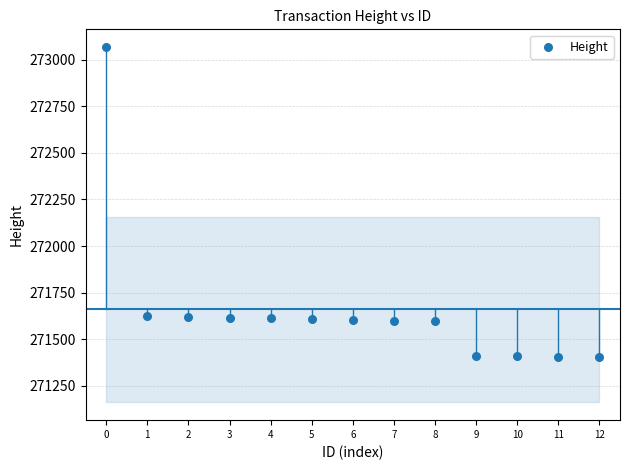

What is the range of Y values (max minus min)?

1661